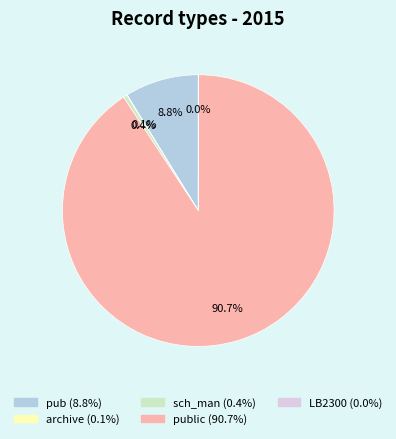

Is there any slice that represents more than half of the pie?

Yes